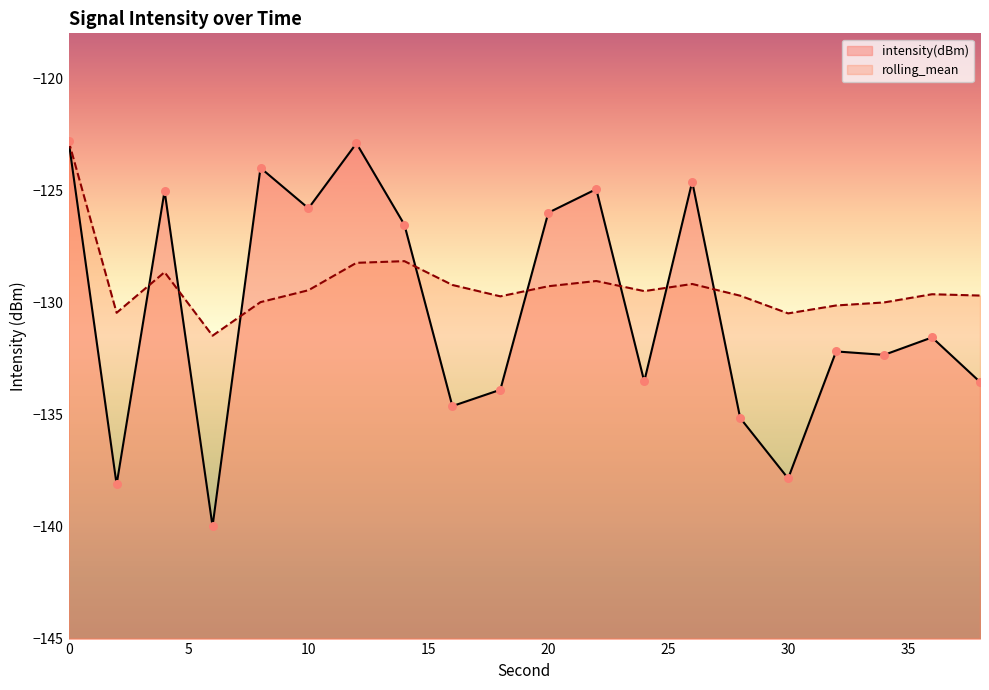

What are all the series names shown in the legend?

intensity(dBm), rolling_mean